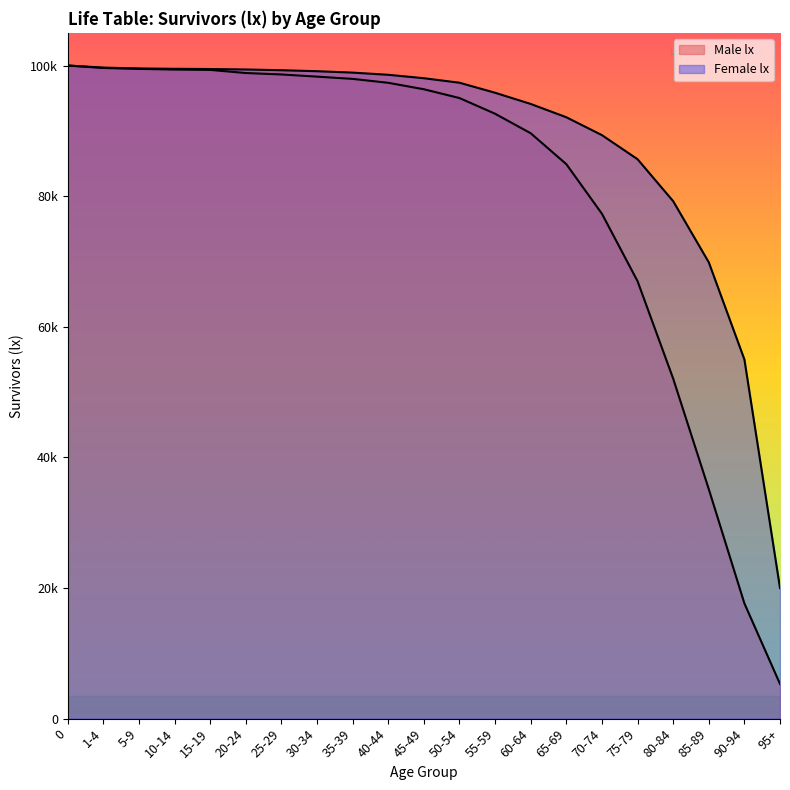

True or false: Female lx has a value of 97365 at 50-54.

True